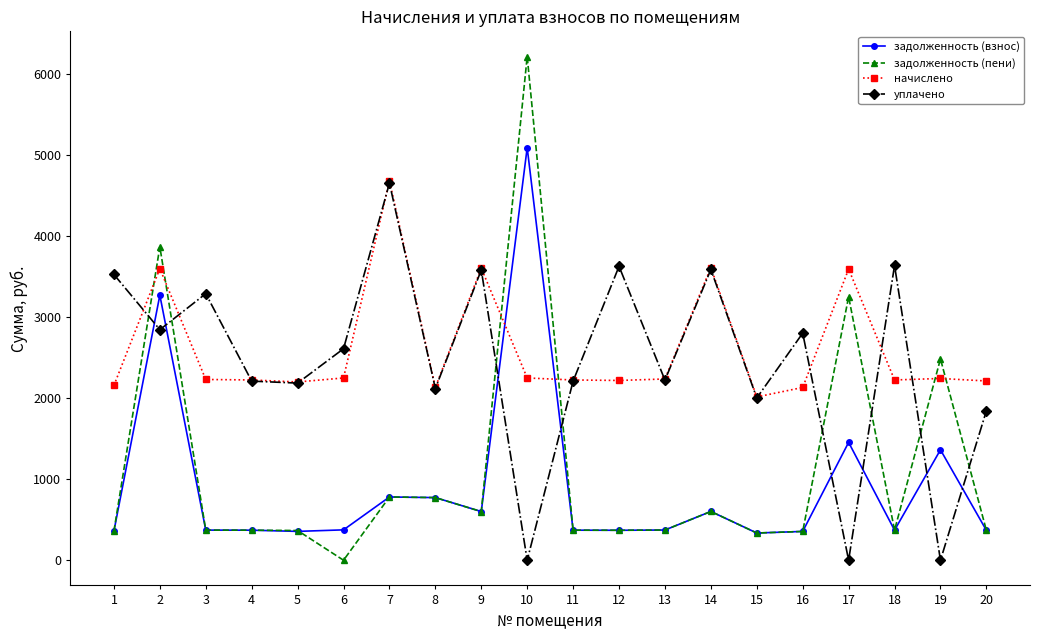

What is the average value of the задолженность (взнос) series?

914.7